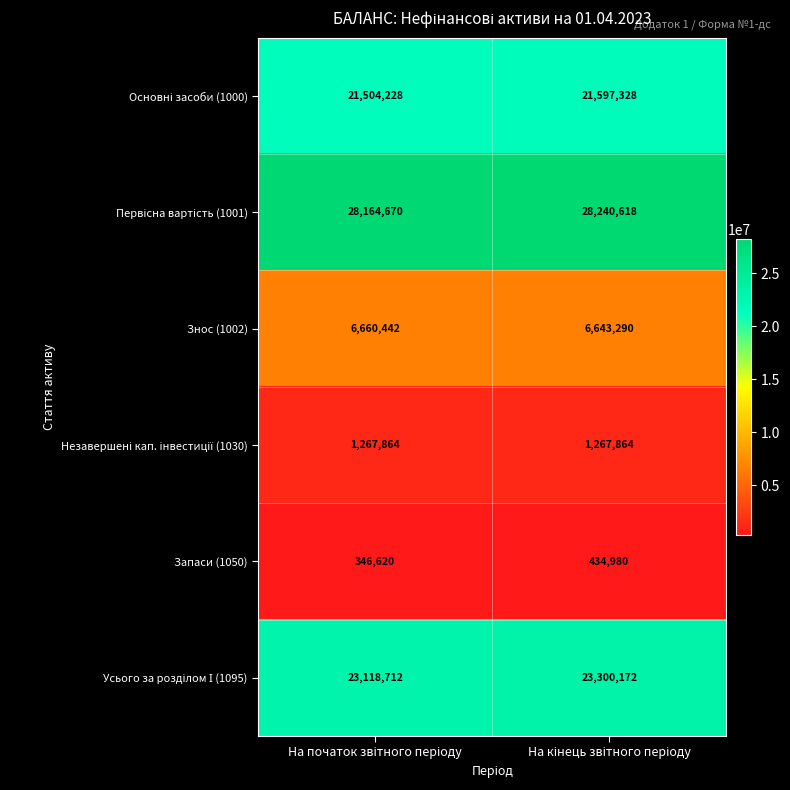

What is the smallest value displayed?

346620